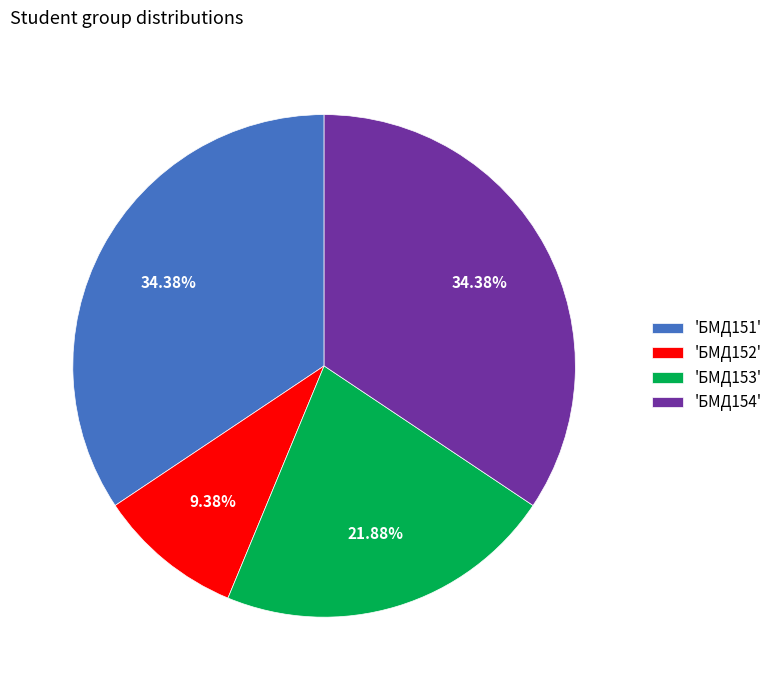

Between 'БМД152' and 'БМД153', which is larger?

'БМД153'